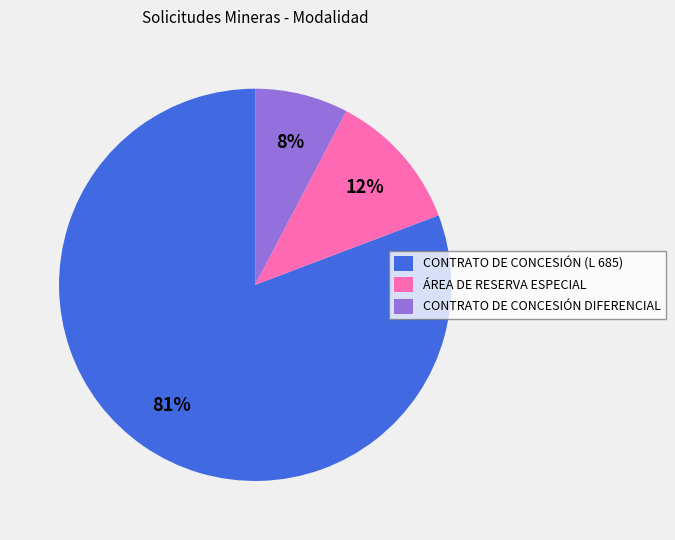

The CONTRATO DE CONCESIÓN (L 685) slice represents 81% of the pie. True or false?

True